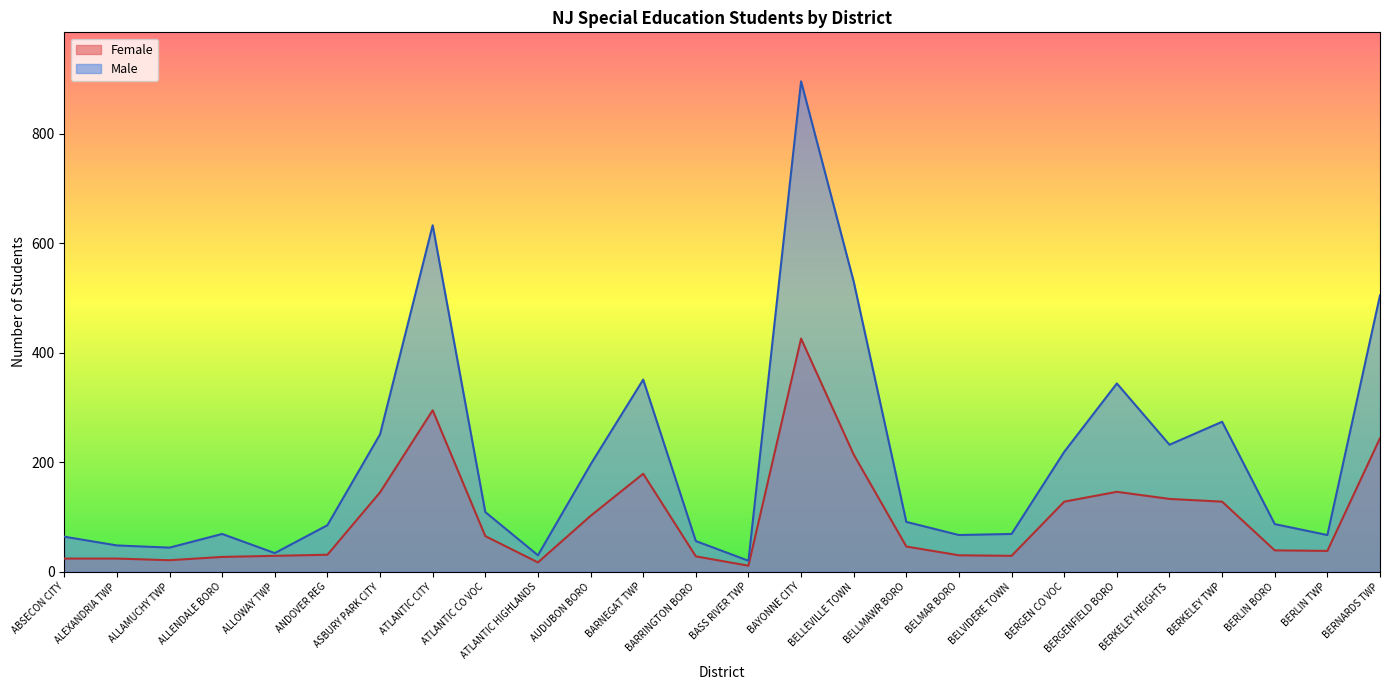

Read the Male value at BELLMAWR BORO, to the nearest 10.

90